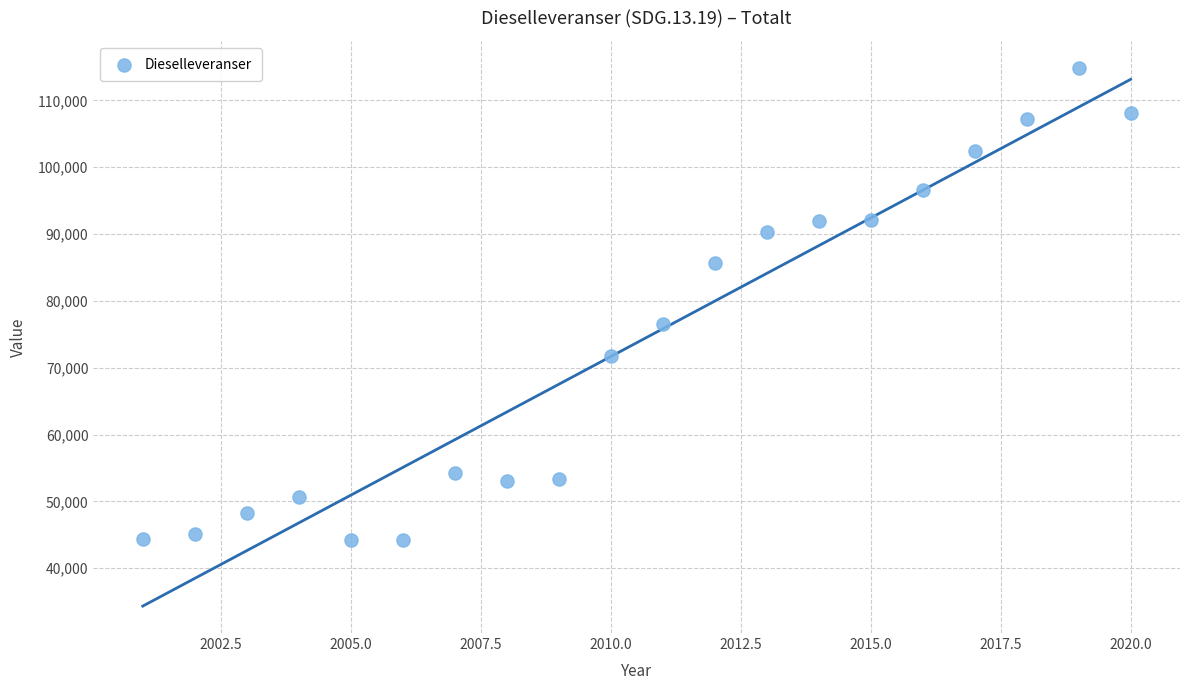

What is the range of Y values (max minus min)?

70687